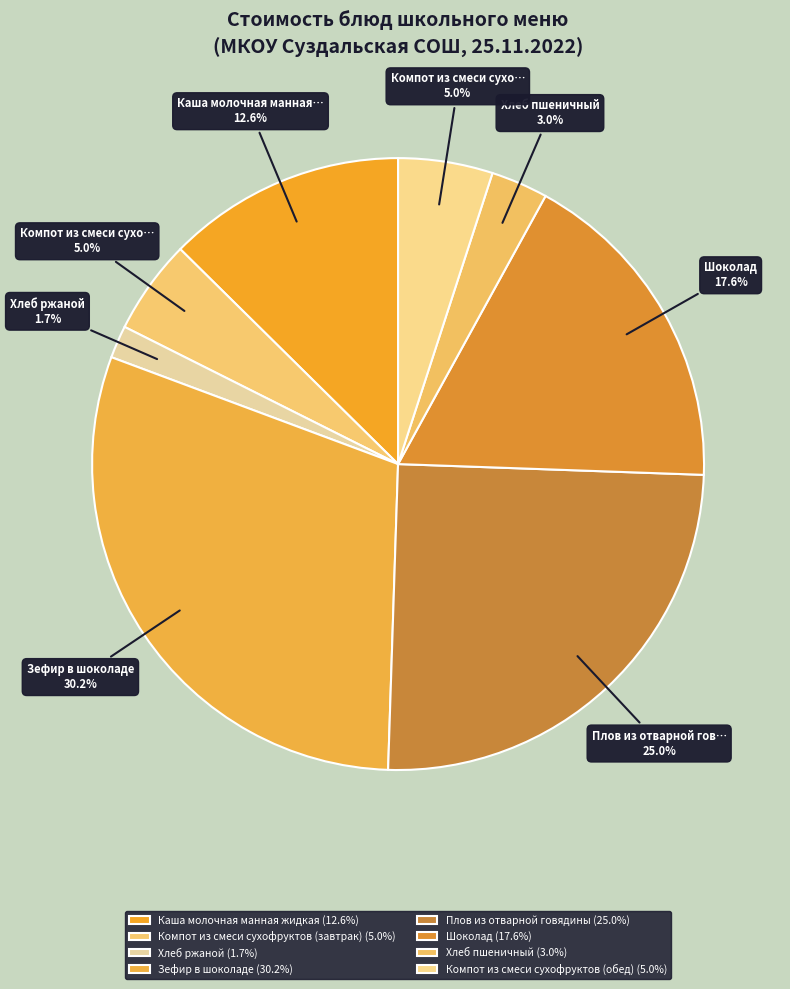

Is there any slice that represents more than half of the pie?

No